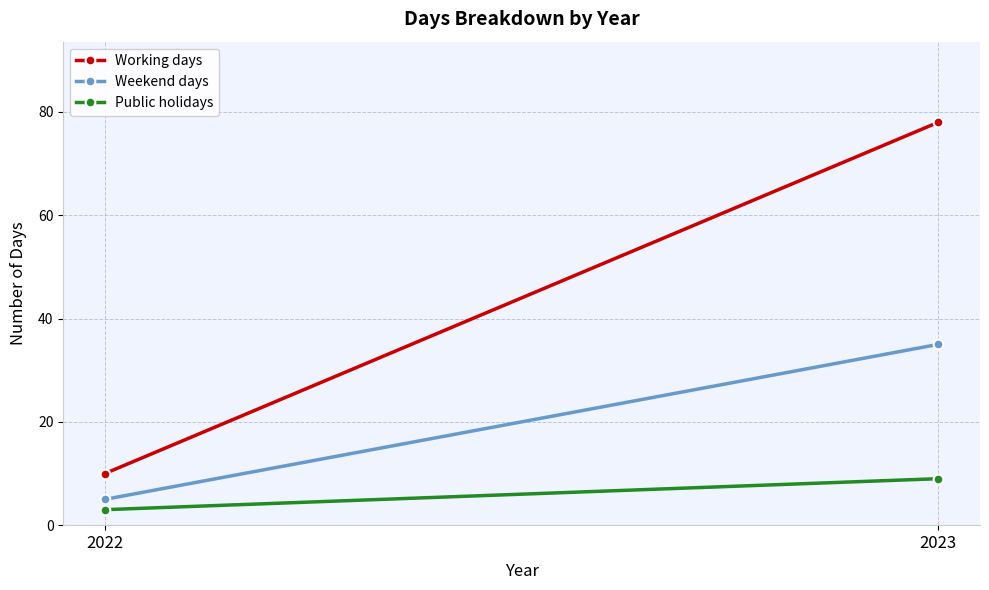

List the series in order of their peak value, lowest first.

Public holidays, Weekend days, Working days